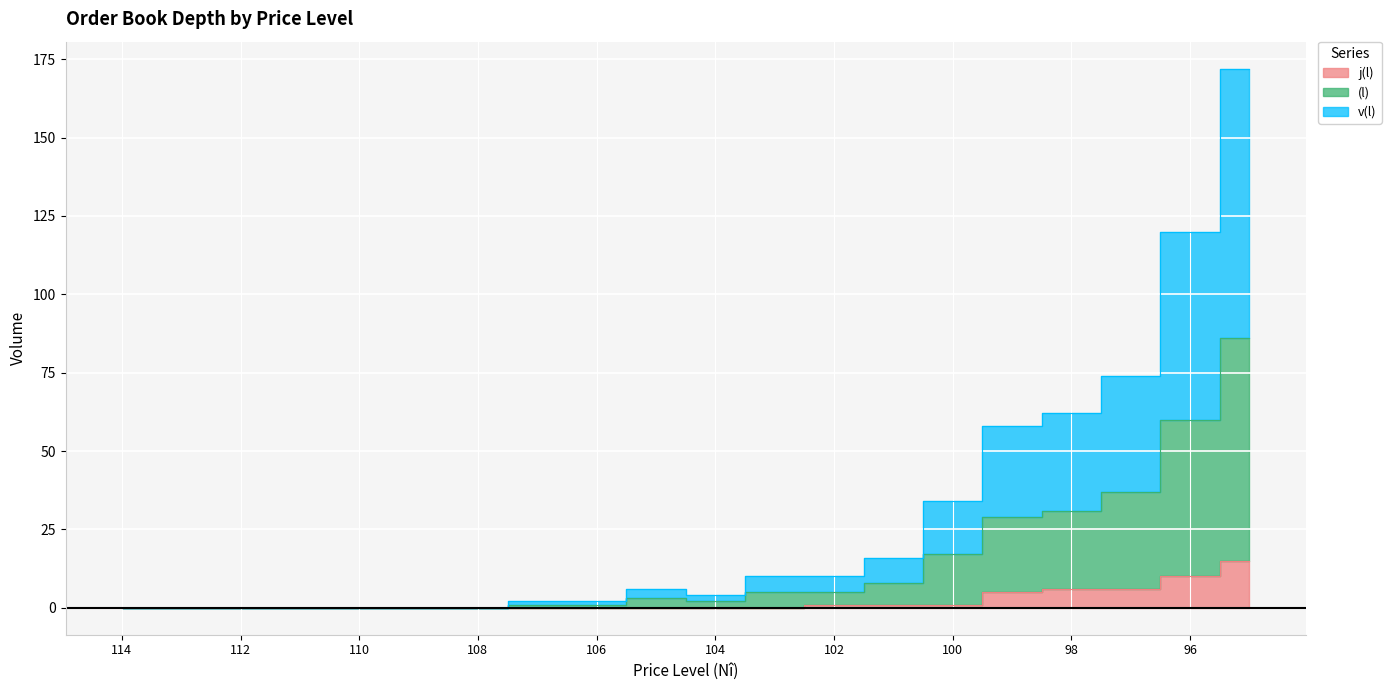

Count the number of data series in this chart.

3